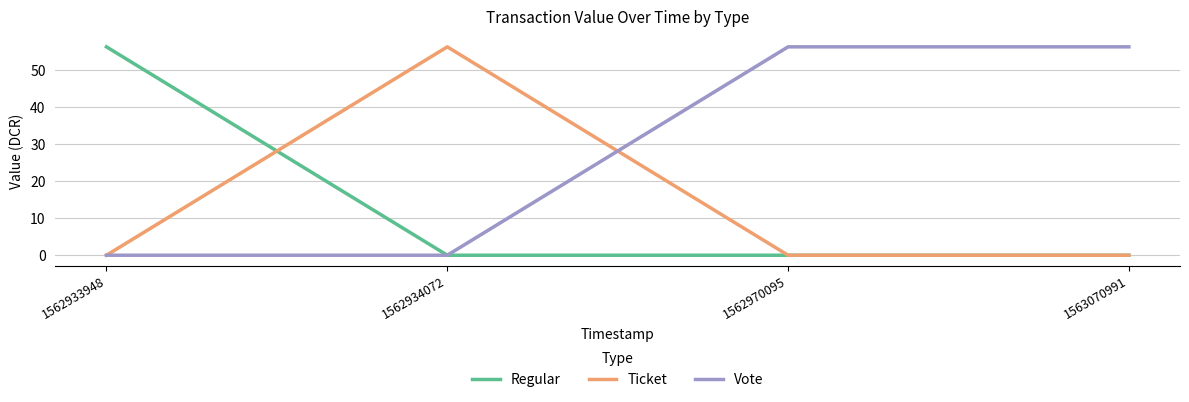

How many intersections are there between Ticket and Vote?

1